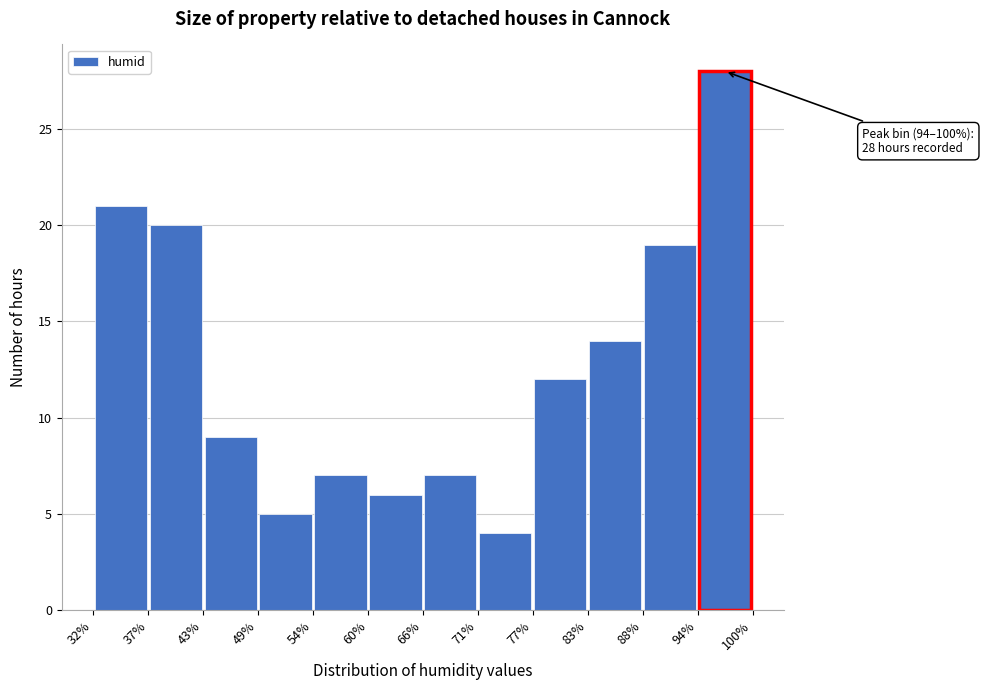

Which range on the x-axis has the tallest bar?

94% to 100%